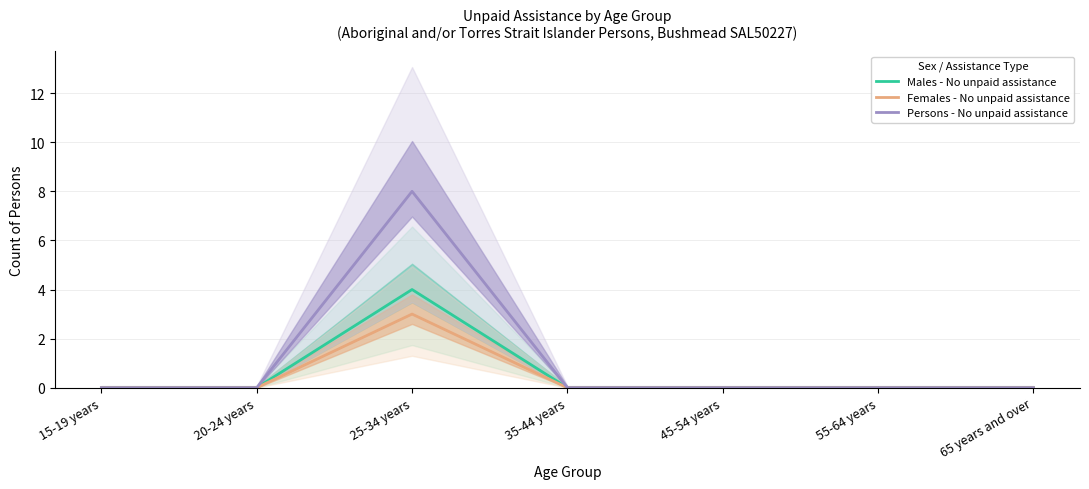

Reading left to right, list all the values displayed in this chart.

Males - No unpaid assistance: 15-19 years=0	20-24 years=0	25-34 years=4	35-44 years=0	45-54 years=0	55-64 years=0	65 years and over=0
Females - No unpaid assistance: 15-19 years=0	20-24 years=0	25-34 years=3	35-44 years=0	45-54 years=0	55-64 years=0	65 years and over=0
Persons - No unpaid assistance: 15-19 years=0	20-24 years=0	25-34 years=8	35-44 years=0	45-54 years=0	55-64 years=0	65 years and over=0